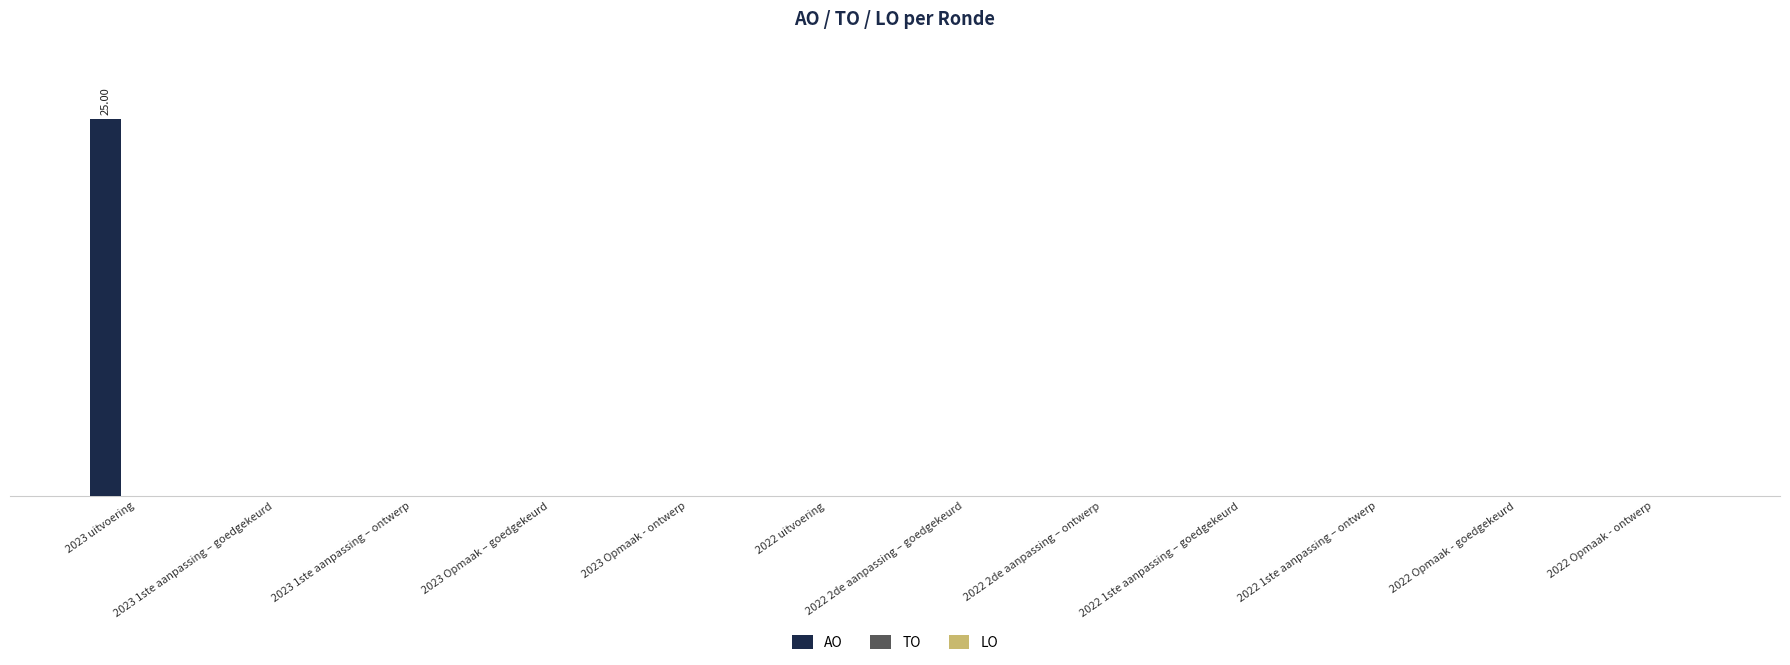

Which category has the lowest value across all series?

2023 1ste aanpassing – goedgekeurd